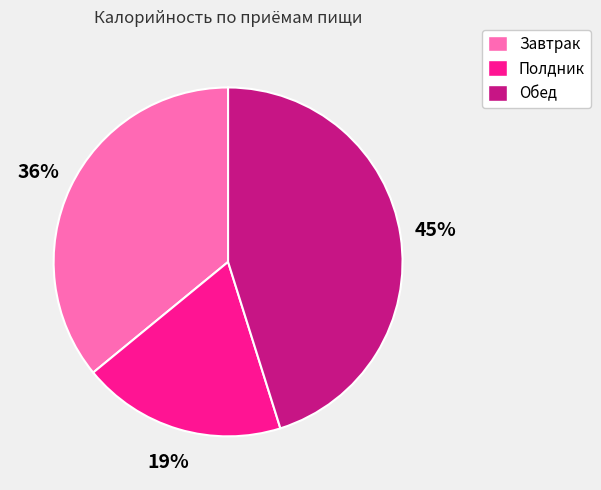

Rank the categories by value from highest to lowest.

Обед, Завтрак, Полдник